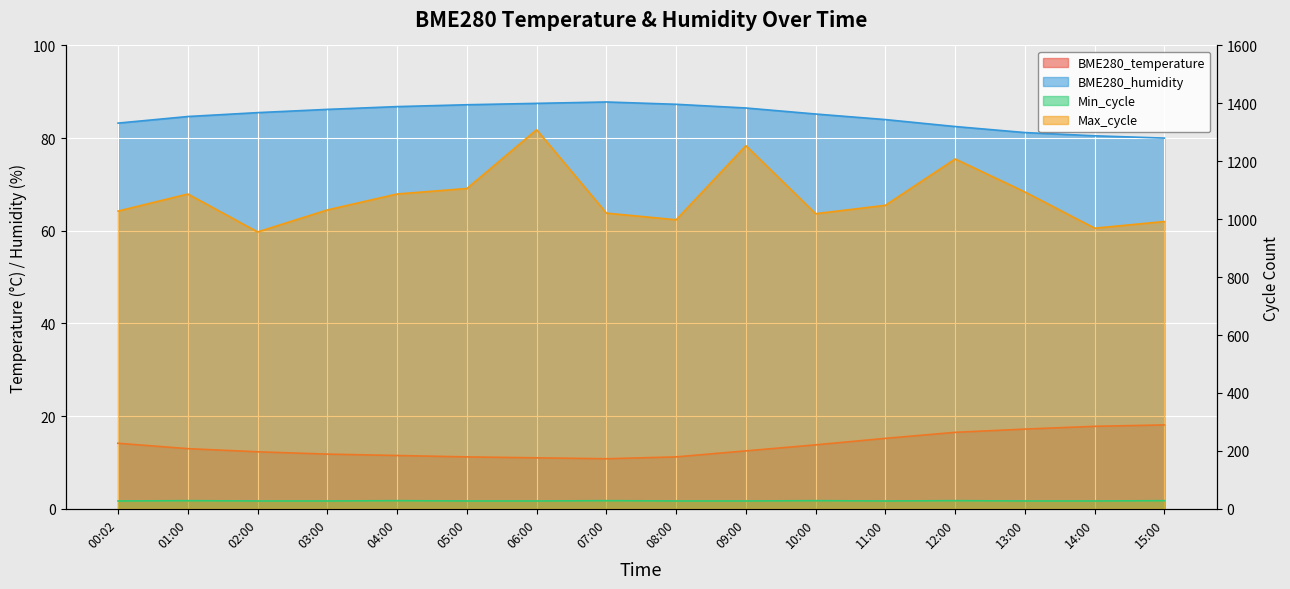

Which series changed the most between 06:00 and 15:00?

Max_cycle